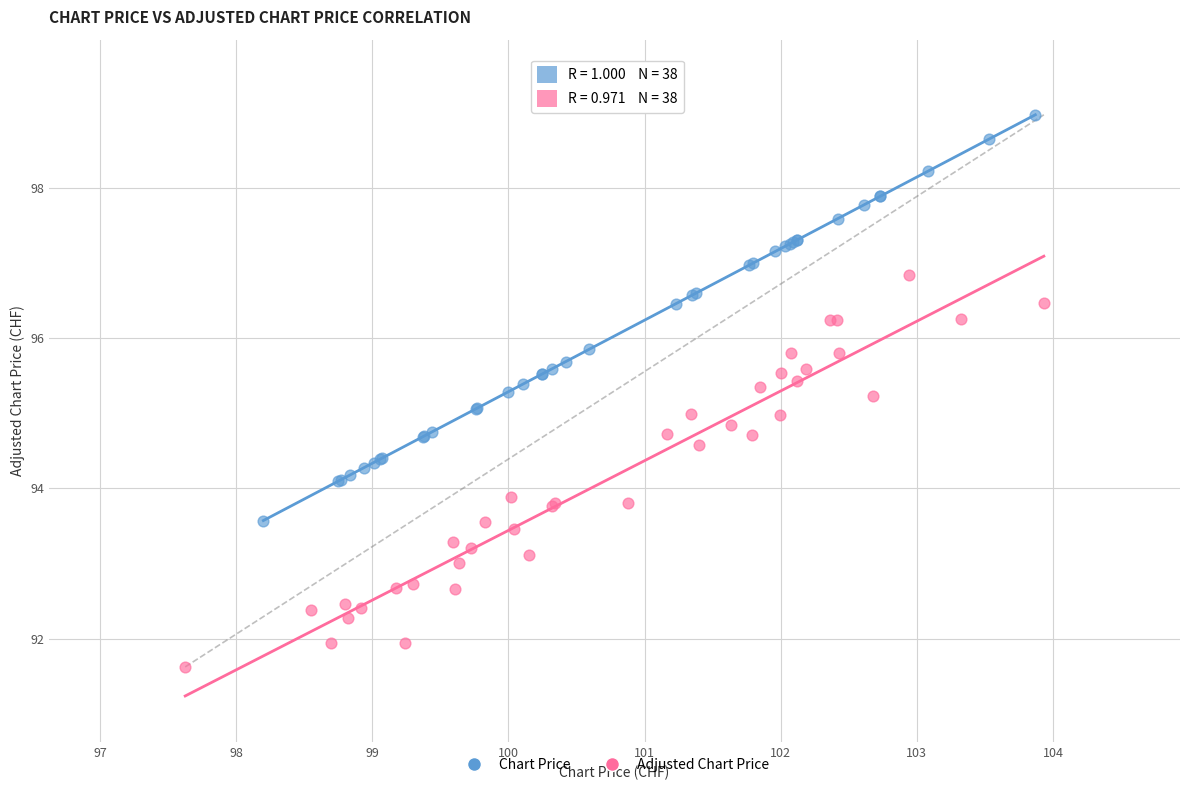

What are all the series names shown in the legend?

Chart Price, Adjusted Chart Price